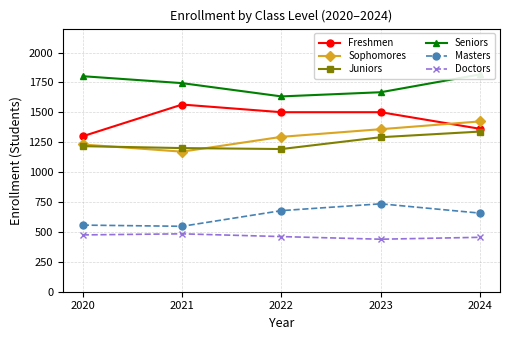

What is the spread (max minus min) of values at 2021?

1260